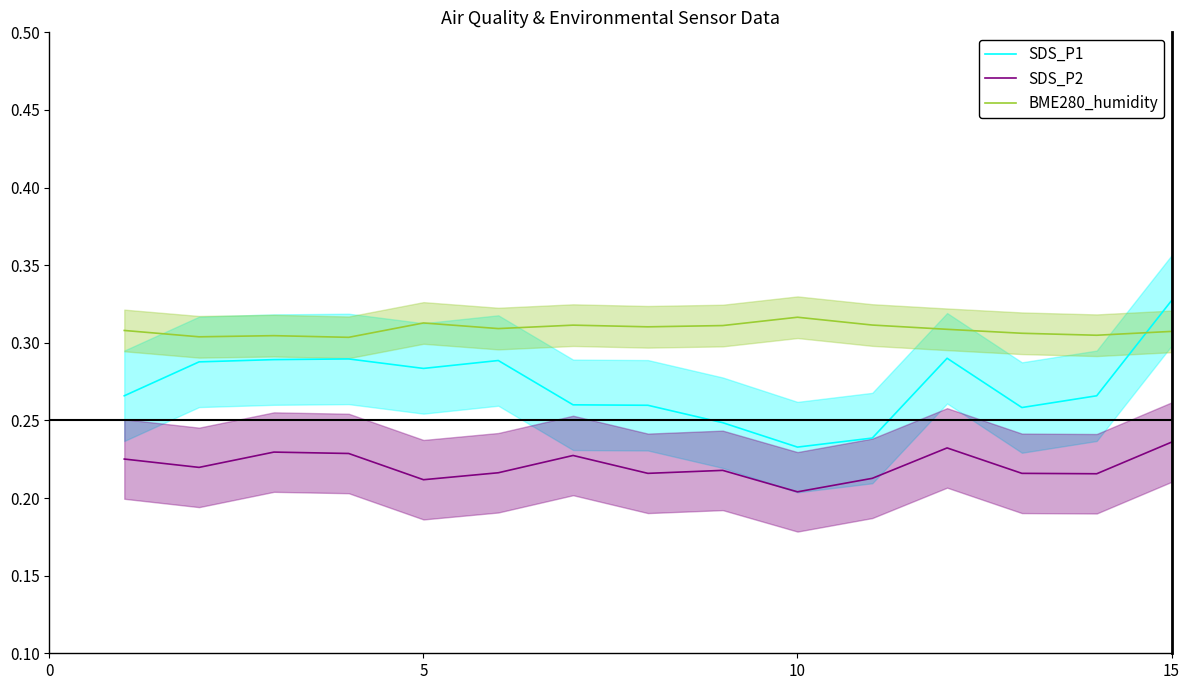

What is the minimum value for BME280_humidity?

0.3